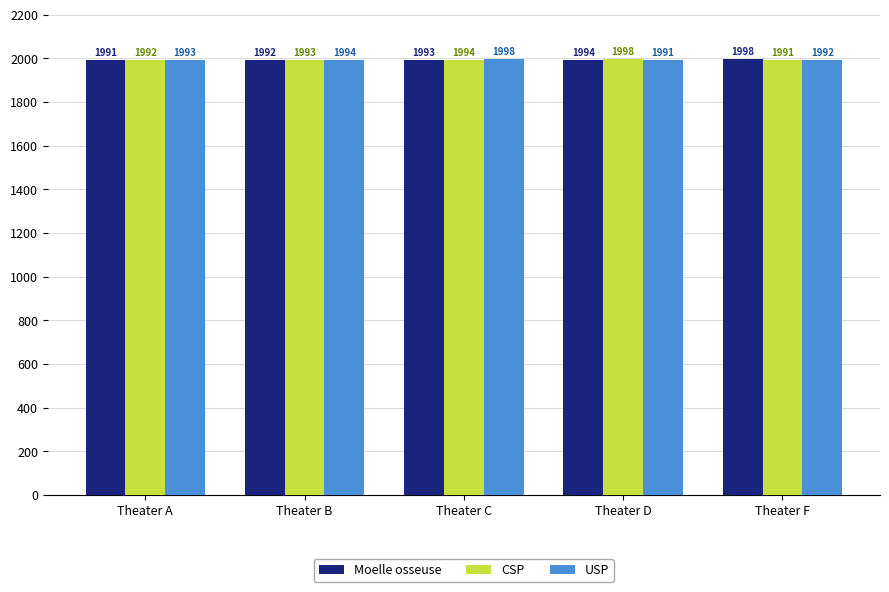

At which category is the sum across all series the highest?

Theater C